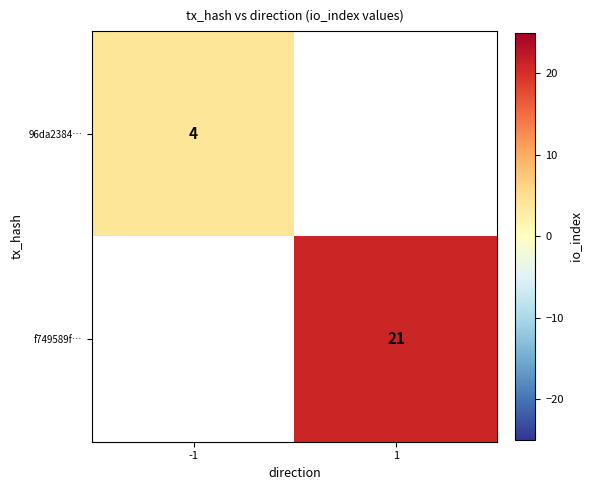

Is it true that 96da2384… equals 2.2 at -1?

False